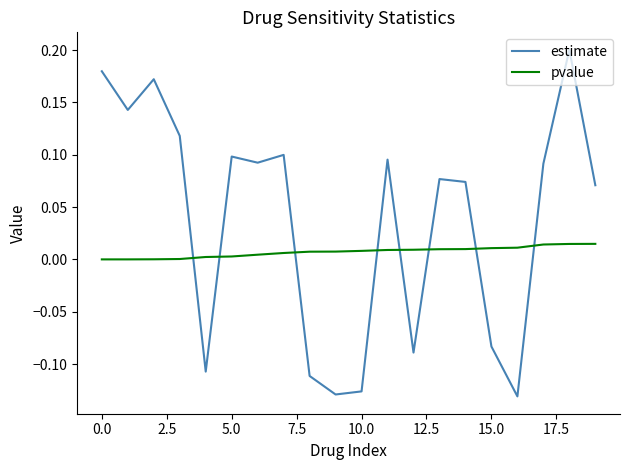

Which series has the largest total across all categories?

estimate